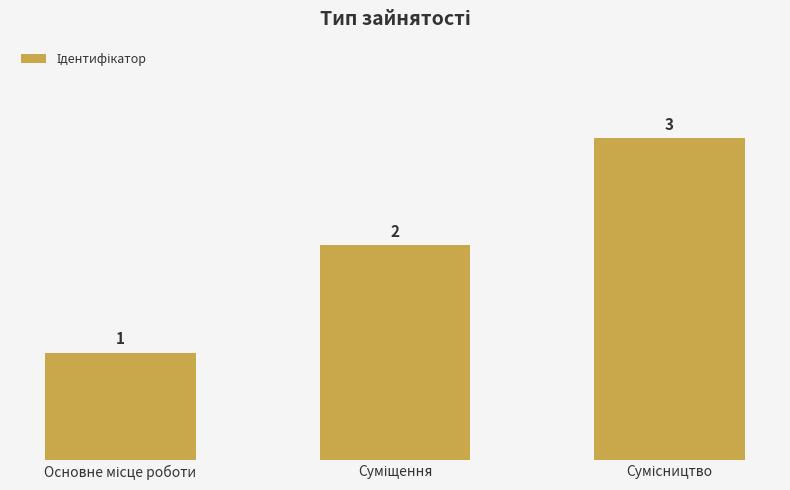

What is the maximum value shown in the chart?

3